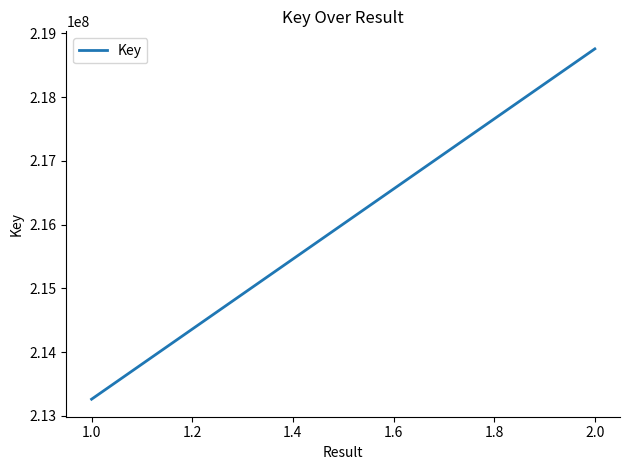

Is it true that the value at 1.0 is 82649485?

False